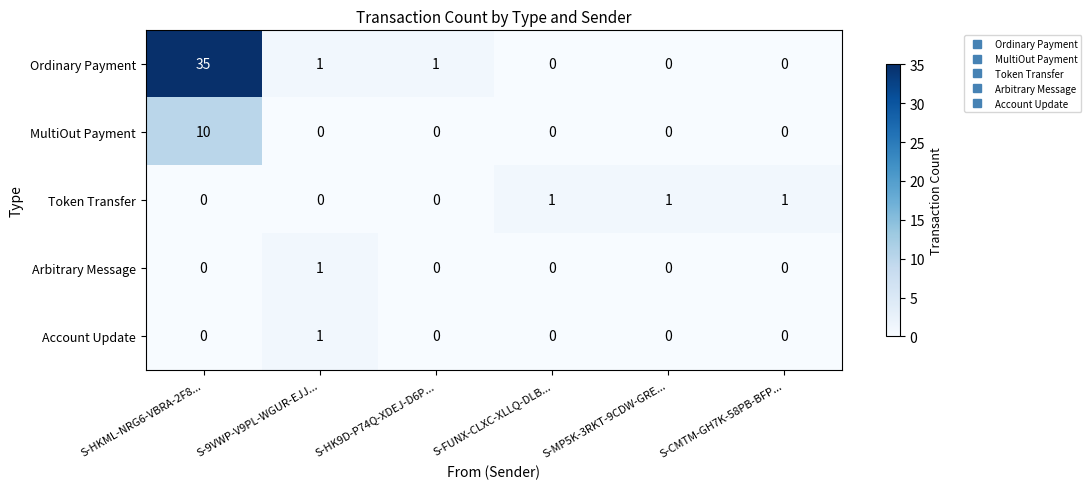

True or false: Ordinary Payment has a value of 2 at S-9VWP-V9PL-WGUR-EJJ....

False